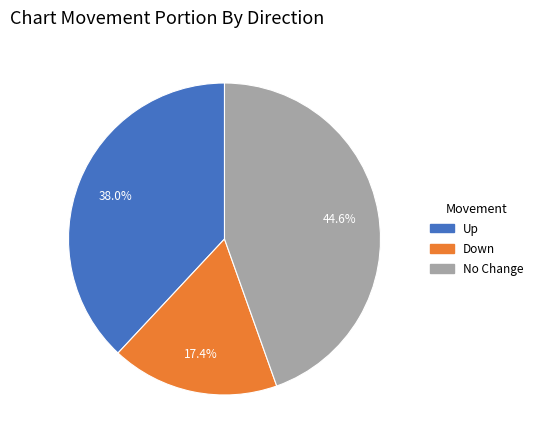

Is there any slice that represents more than half of the pie?

No